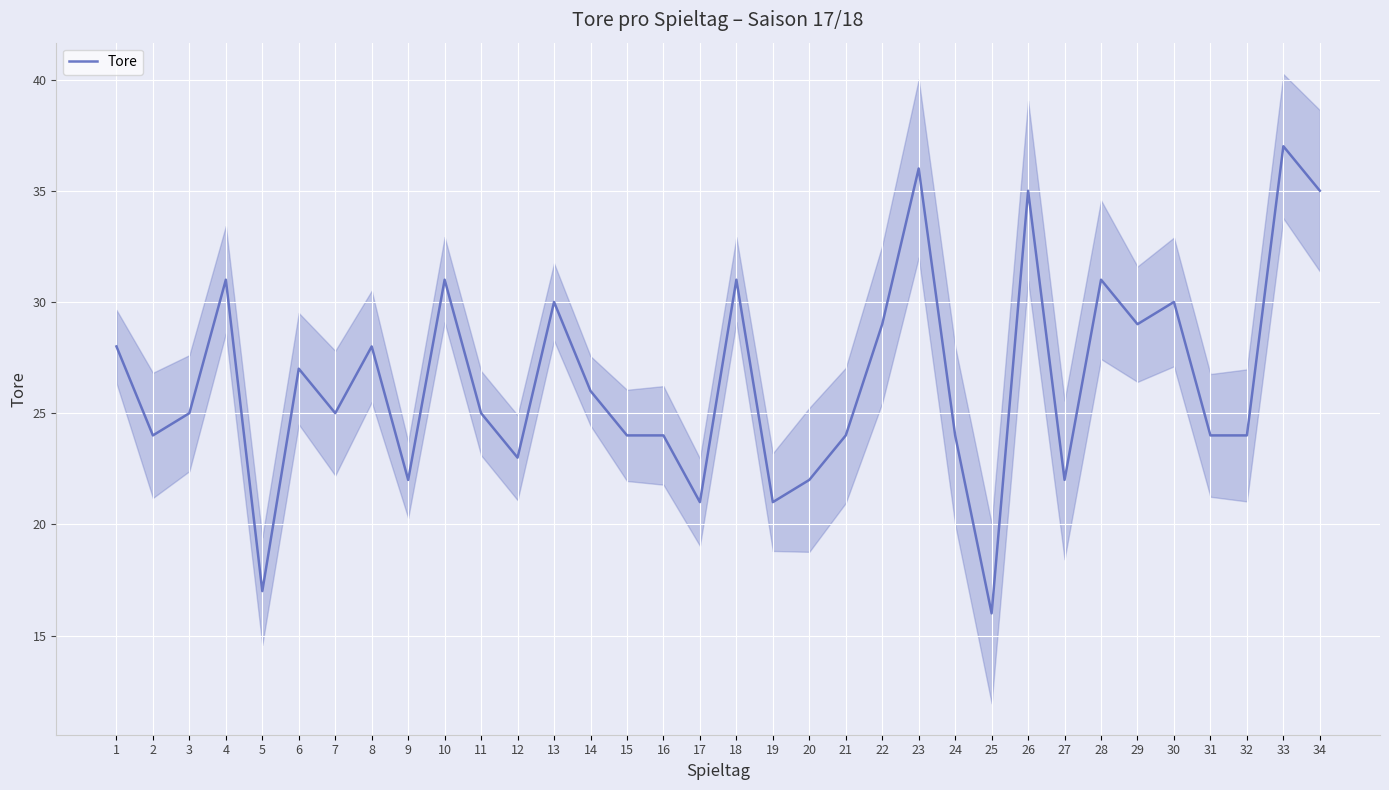

The chart shows a value of 11 at 5. True or false?

False